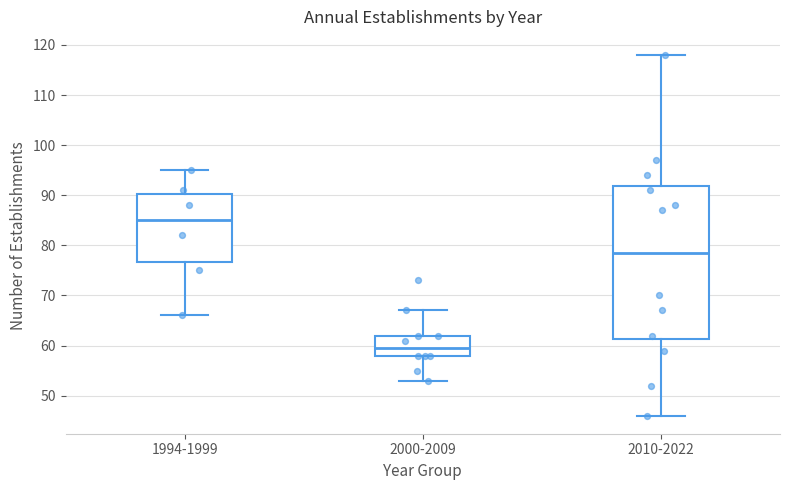

Reading left to right, transcribe this box plot: for each box, give where its median line is, the range the box spans, and where its two whiskers end, as read against the y-axis. The values are not printed on the chart, so give them approximately, as read against the axis.

1994-1999: median 85, box 77 to 90, whiskers 66 to 95
2000-2009: median 60, box 58 to 62, whiskers 53 to 67
2010-2022: median 79, box 61 to 92, whiskers 46 to 118